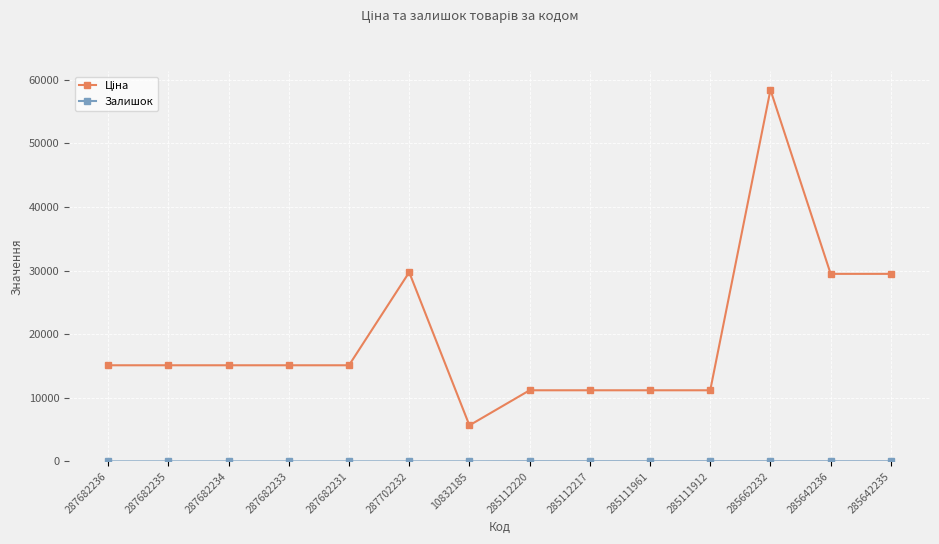

What is the difference between the highest and lowest values at 287682235?

15120.0